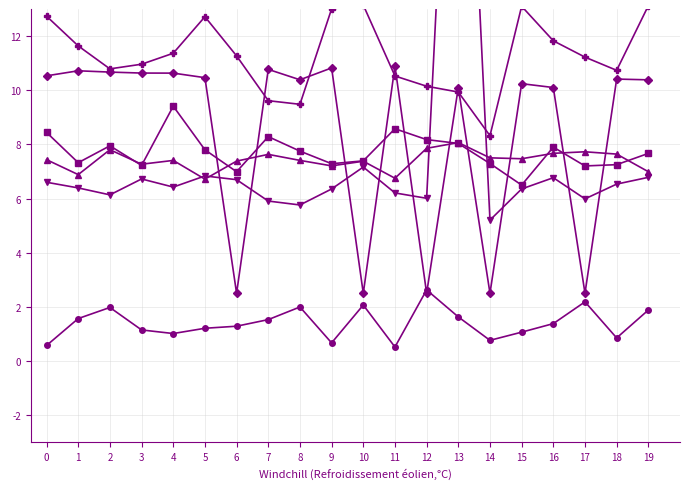

What is the total value across all series at 10?

39.6